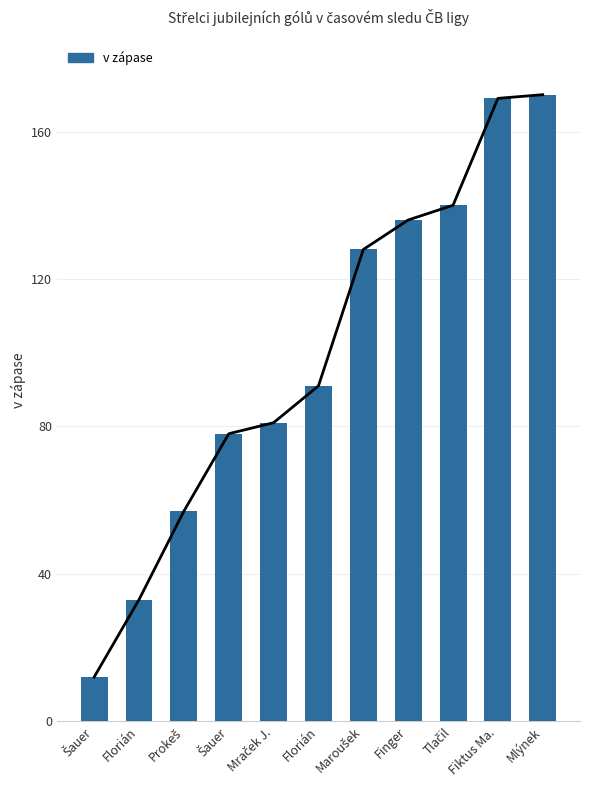

Reading right to left, list all the values displayed in this chart.

Mlýnek=170	Fiktus Ma.=169	Tlačil=140	Finger=136	Maroušek=128	Florián=91	Mraček J.=81	Šauer=78	Prokeš=57	Florián=33	Šauer=12